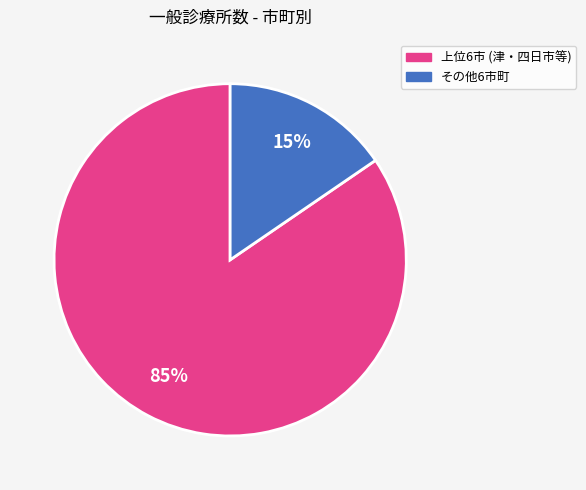

Is there any slice that represents more than half of the pie?

Yes